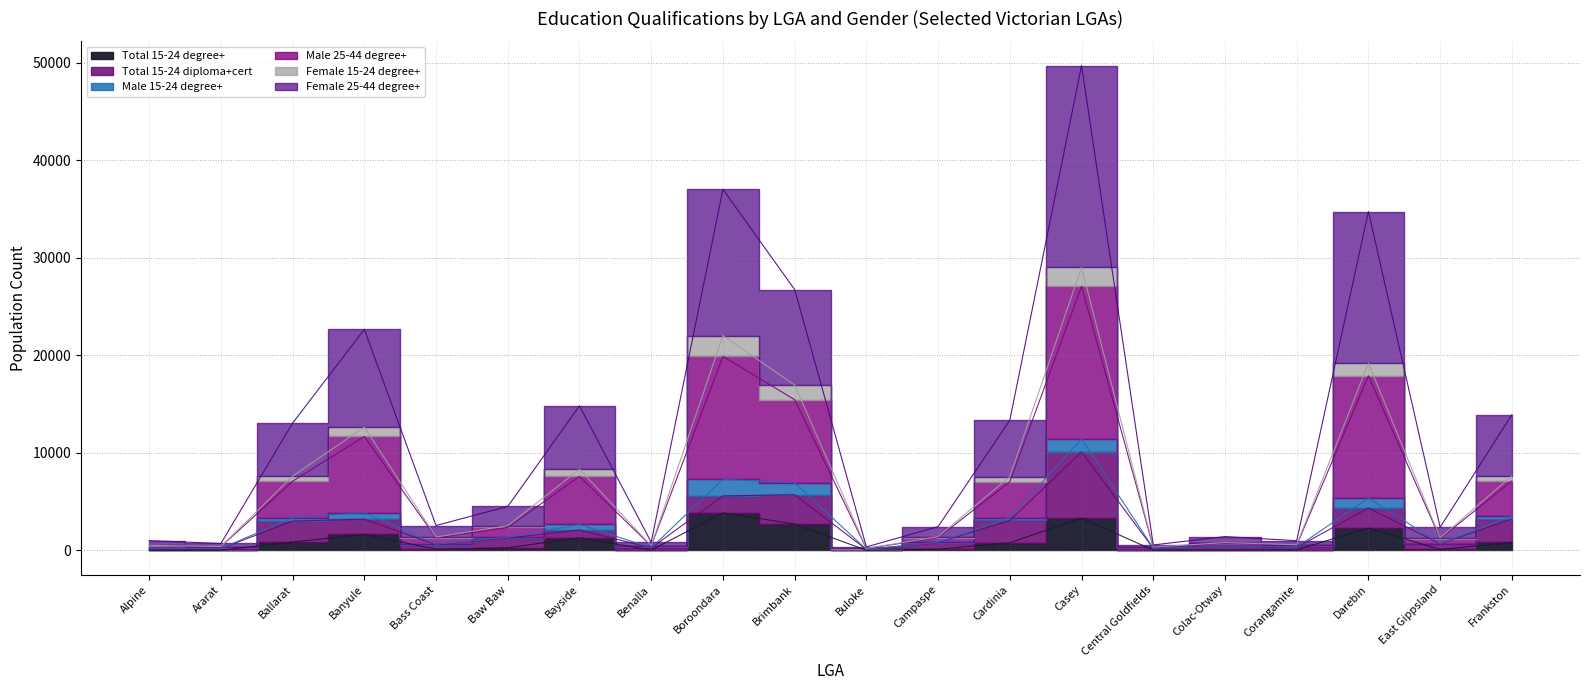

True or false: Female 25-44 degree+ and Total 15-24 degree+ cross at least once.

False